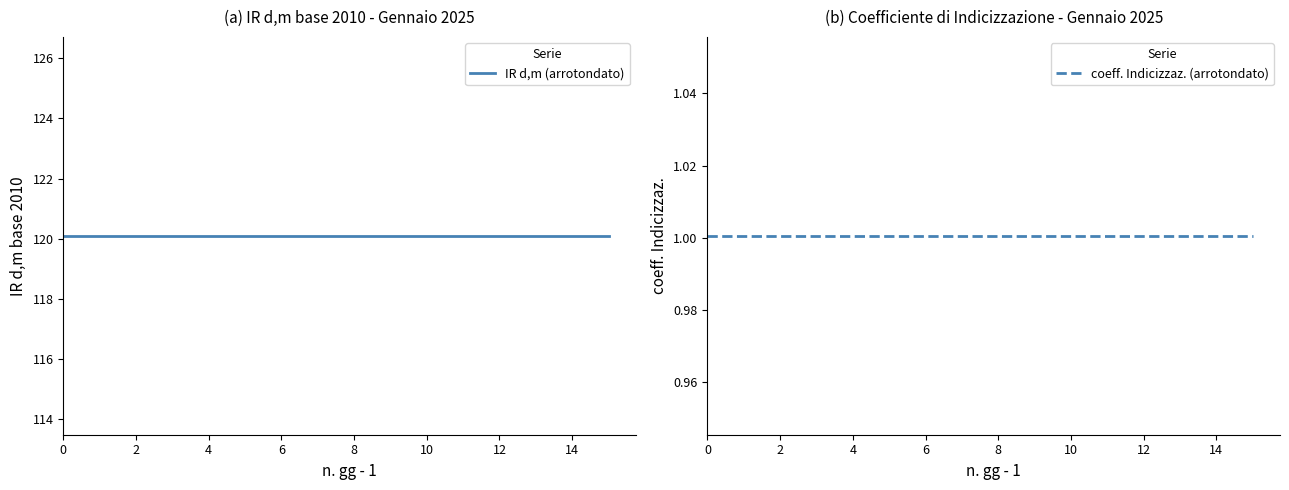

What is the spread (max minus min) of values at 13?

119.1